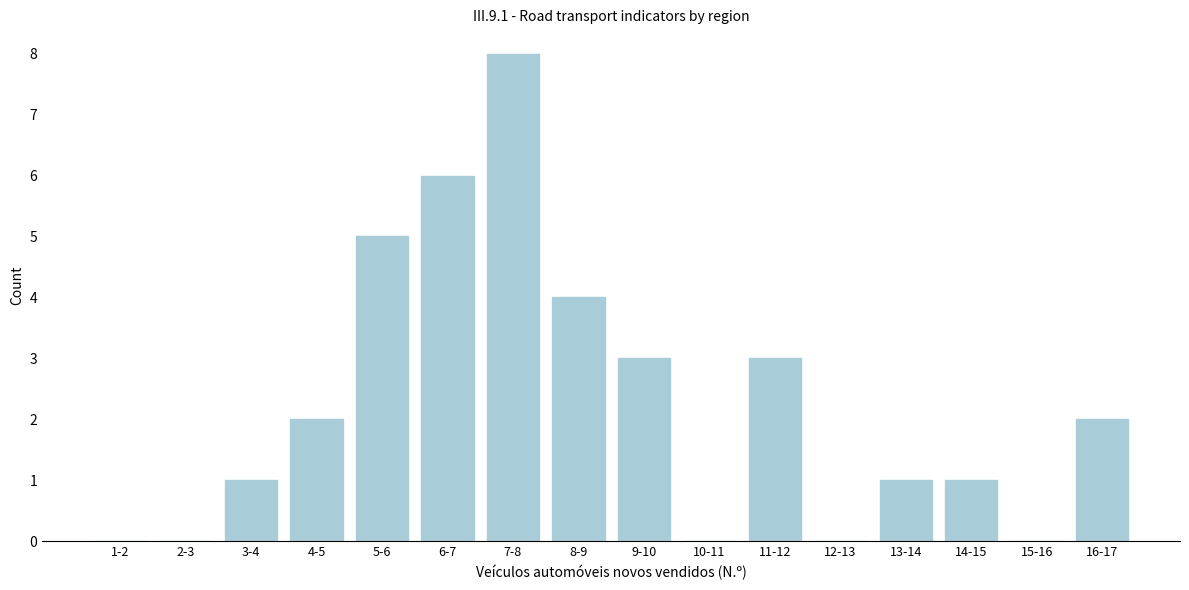

Reading left to right, transcribe all the data shown in this chart.

1-2=0	2-3=0	3-4=1	4-5=2	5-6=5	6-7=6	7-8=8	8-9=4	9-10=3	10-11=0	11-12=3	12-13=0	13-14=1	14-15=1	15-16=0	16-17=2